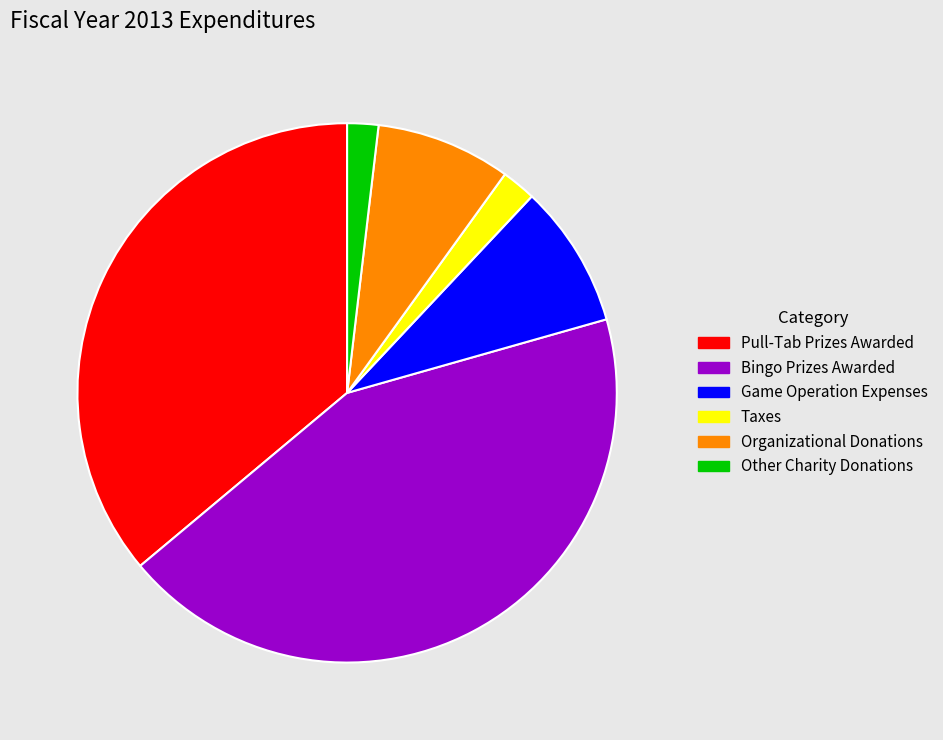

How many segments does this pie chart have?

6